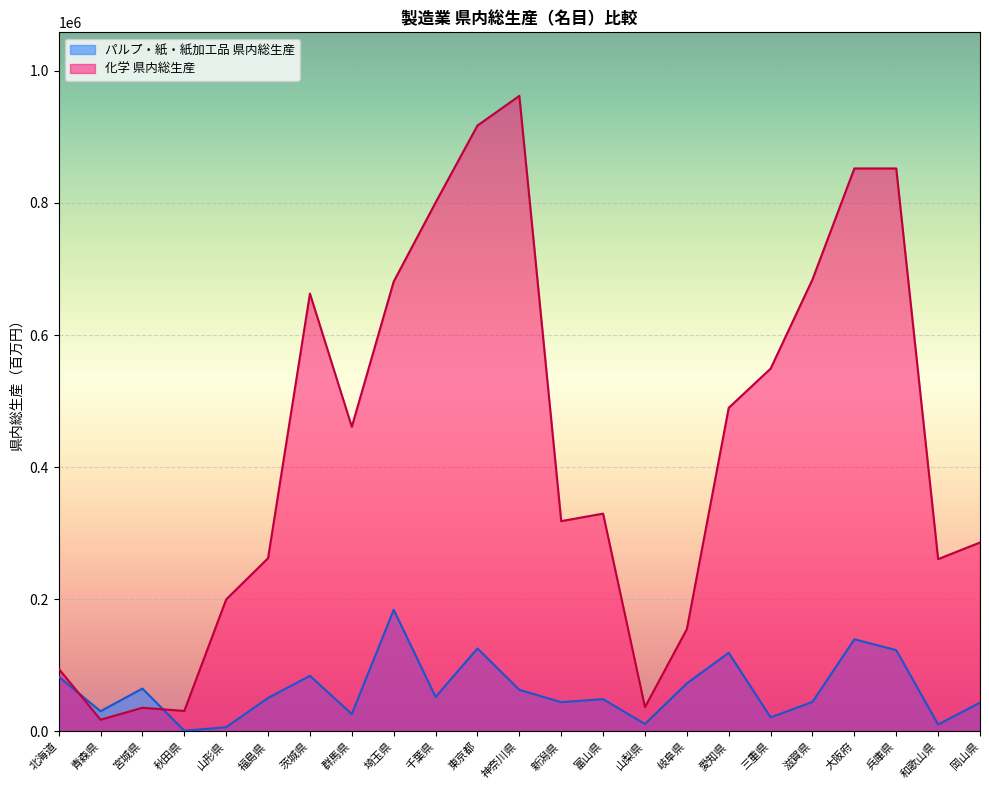

Where do パルプ・紙・紙加工品 県内総生産 and 化学 県内総生産 first cross each other?

北海道 and 青森県